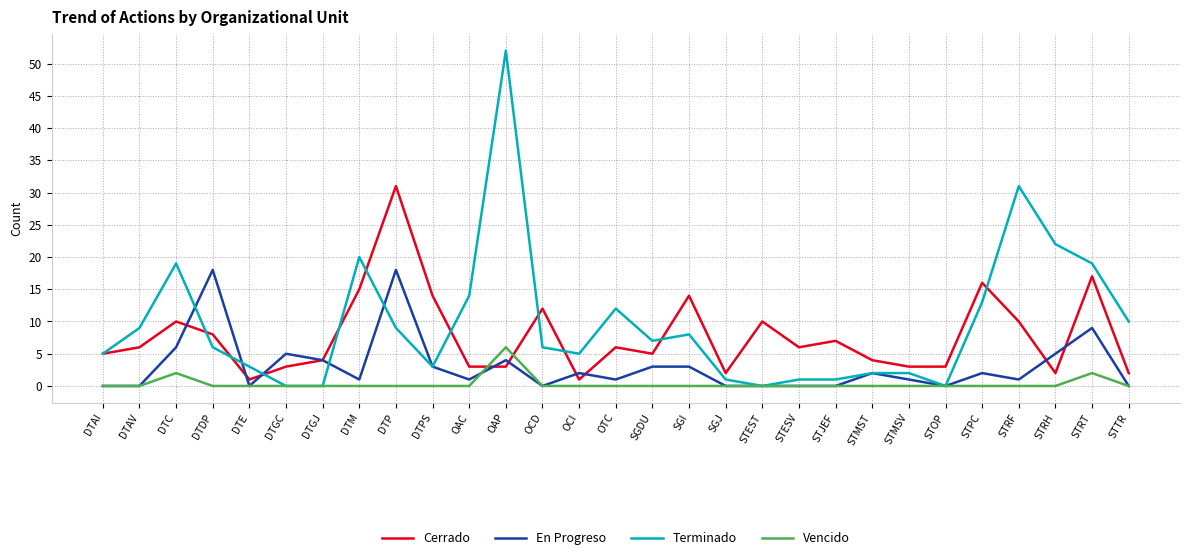

What is the maximum value for Terminado?

52